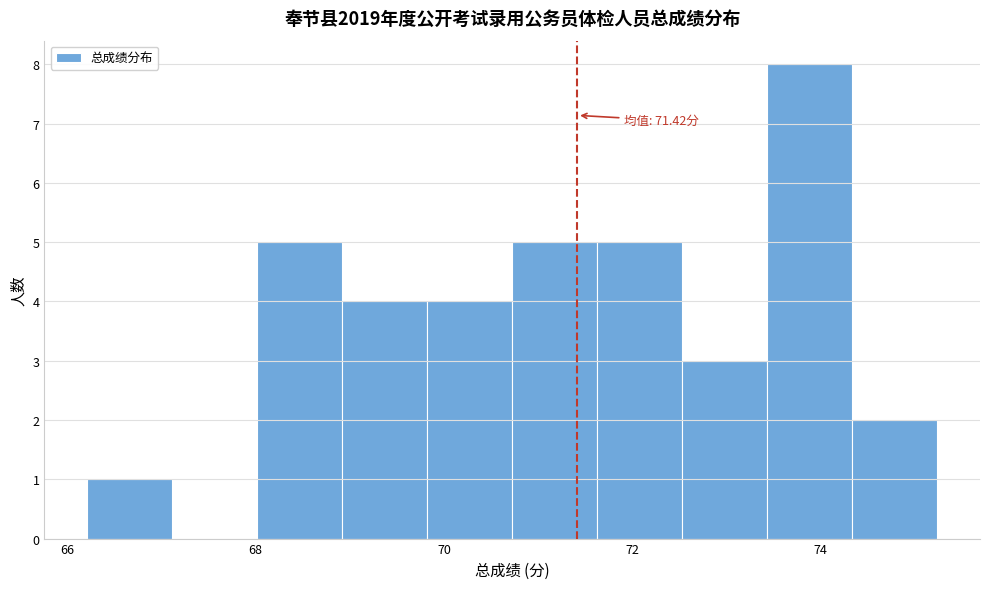

Which range on the x-axis has the tallest bar?

73.4 to 74.4